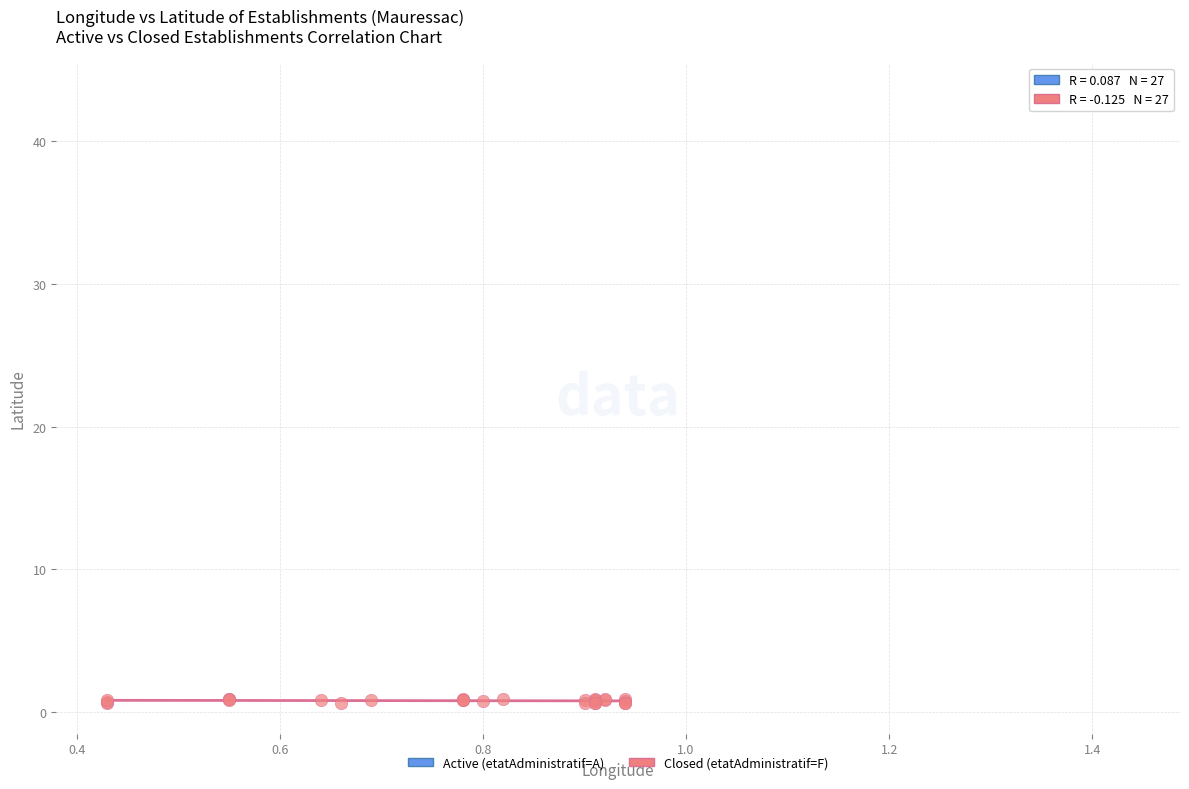

Which series contains the lowest Y value?

Closed (etatAdministratif=F)